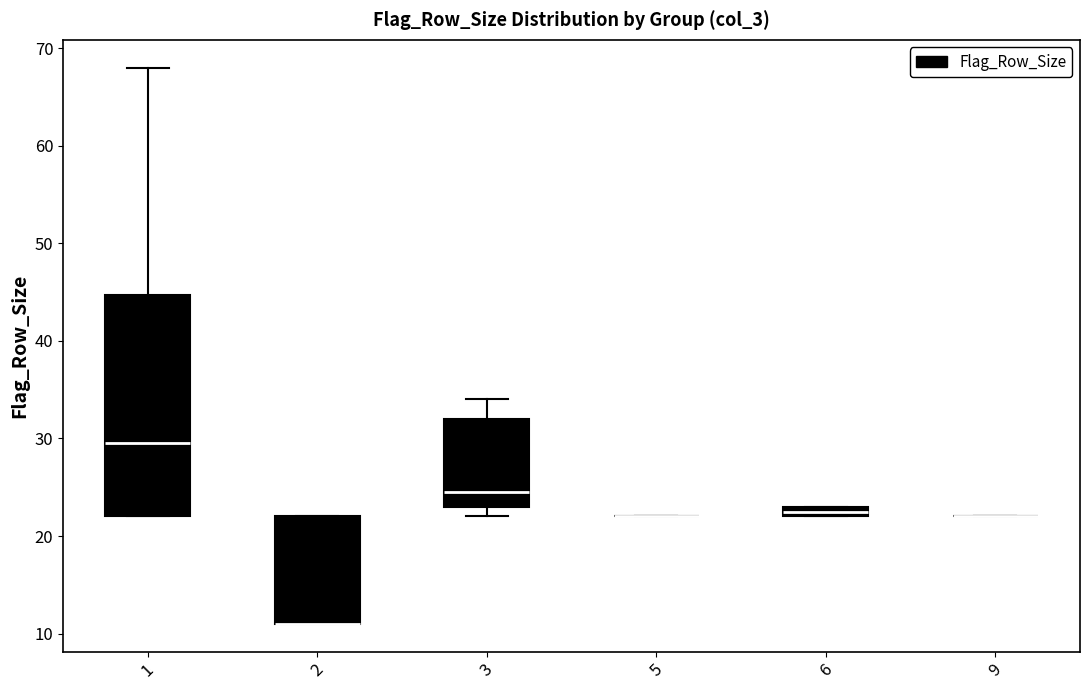

Comparing the boxes themselves (not the whiskers), which one is the tallest?

1